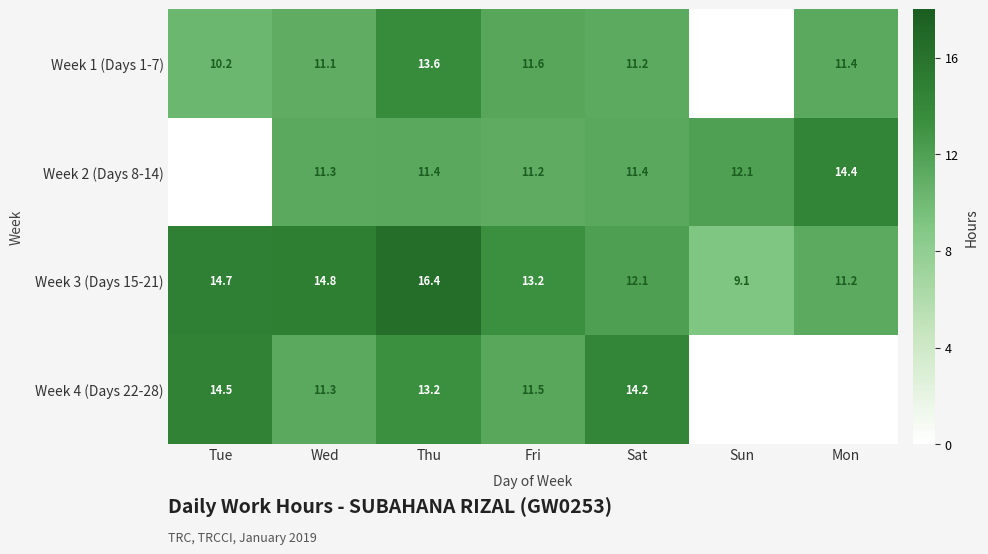

What is the sum of the Week 3 (Days 15-21) values at Fri and Wed?

28.0